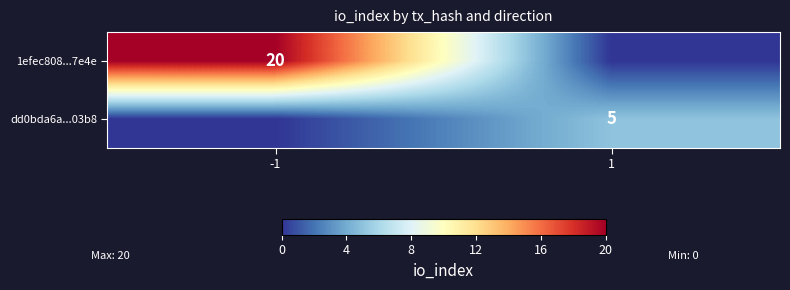

The dd0bda6a...03b8 series shows 2 at 1. True or false?

False